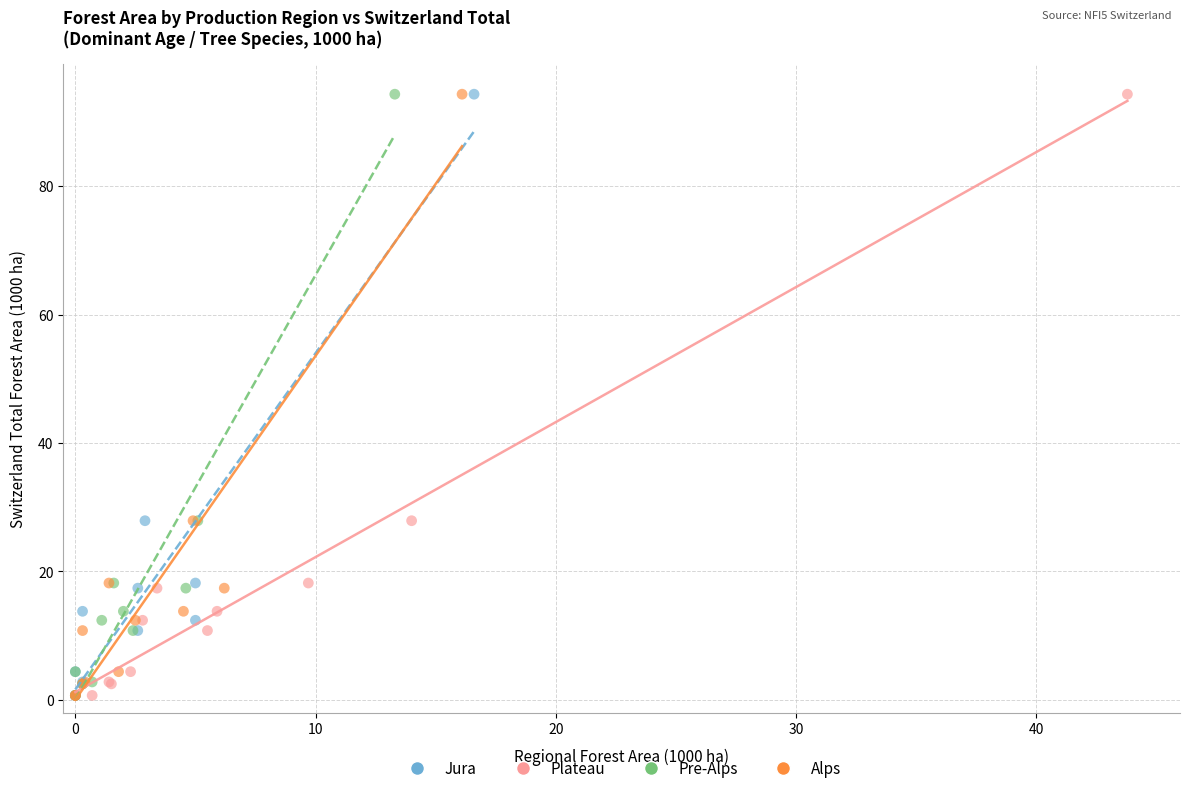

What are all the series names shown in the legend?

Jura, Plateau, Pre-Alps, Alps